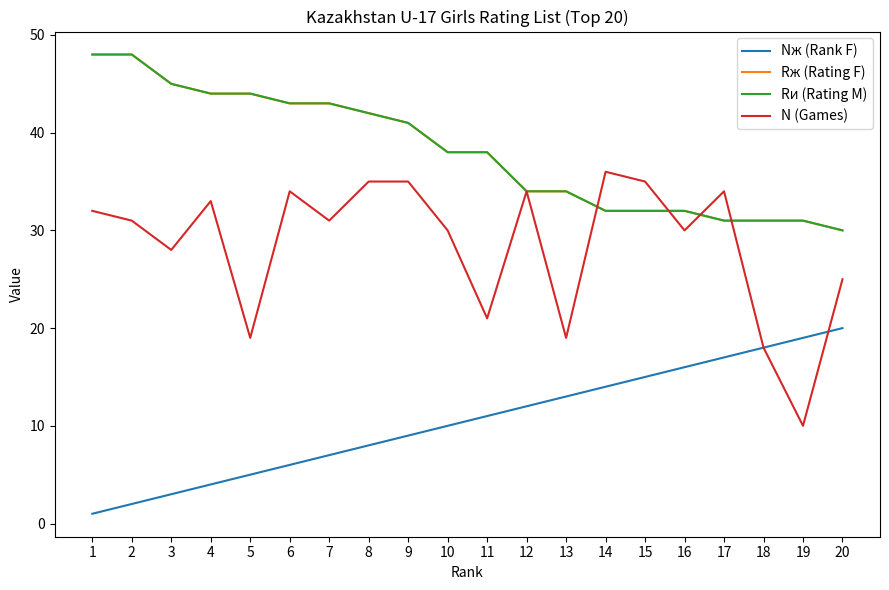

What is the value of the N (Games) point at the 11th from the left?

21